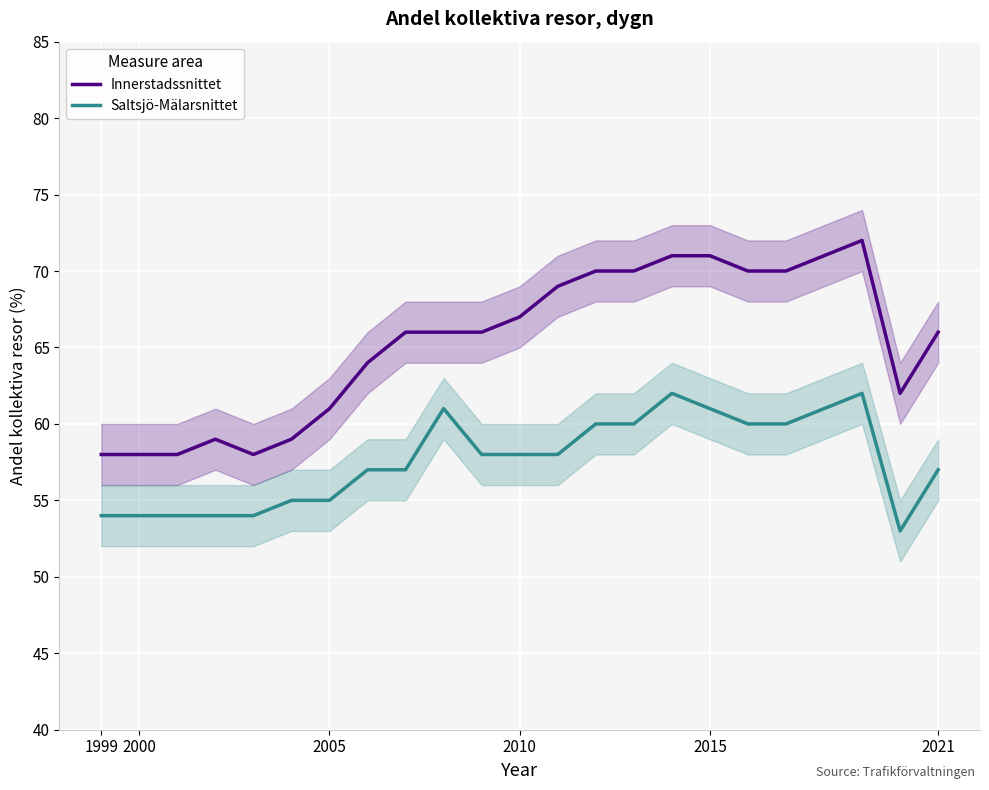

The Saltsjö-Mälarsnittet series shows 54 at 2000. True or false?

True